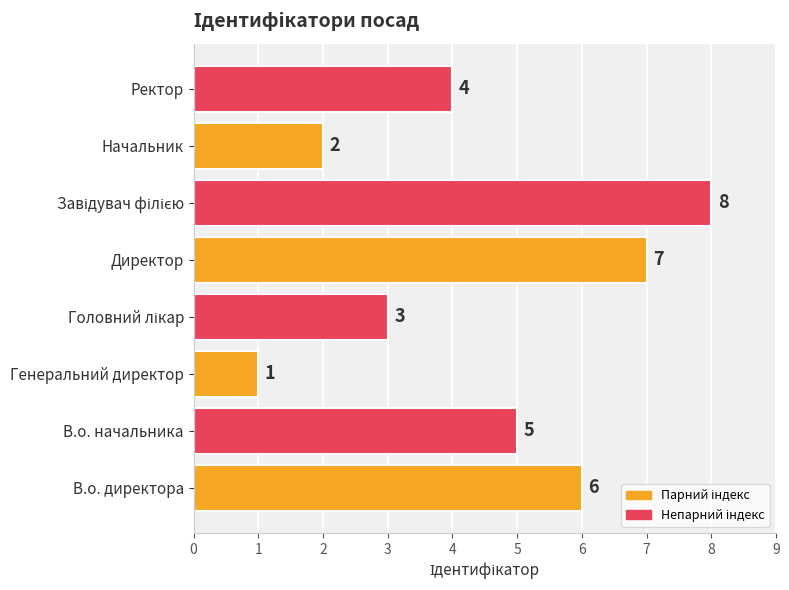

How many data points are less than 5?

4